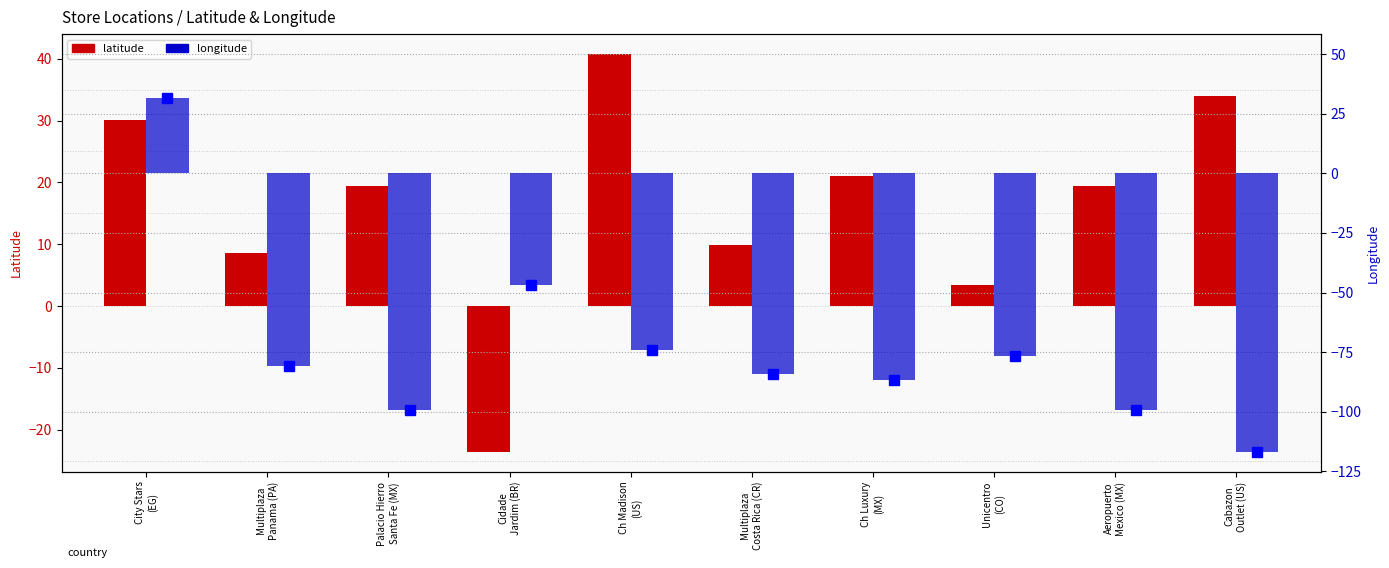

True or false: longitude has a value of -35.0 at Palacio Hierro
Santa Fe (MX).

False